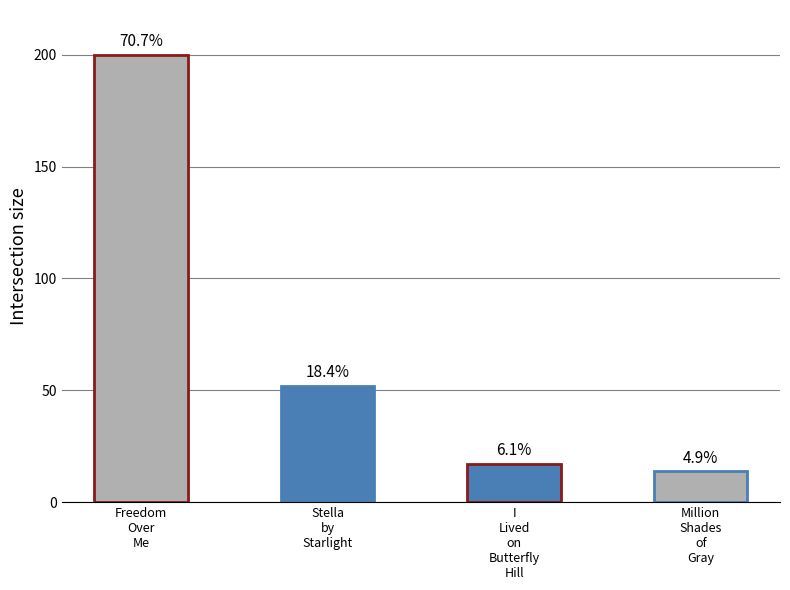

At which category does the chart reach its minimum across all series?

Million
Shades
of
Gray